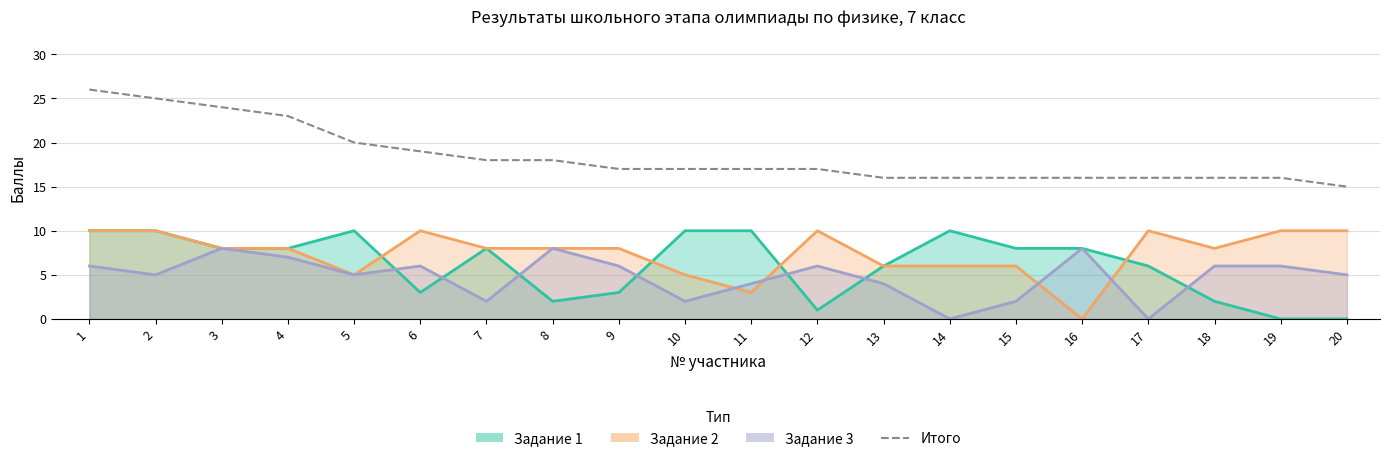

The chart shows a value of 12 at 8. True or false?

False